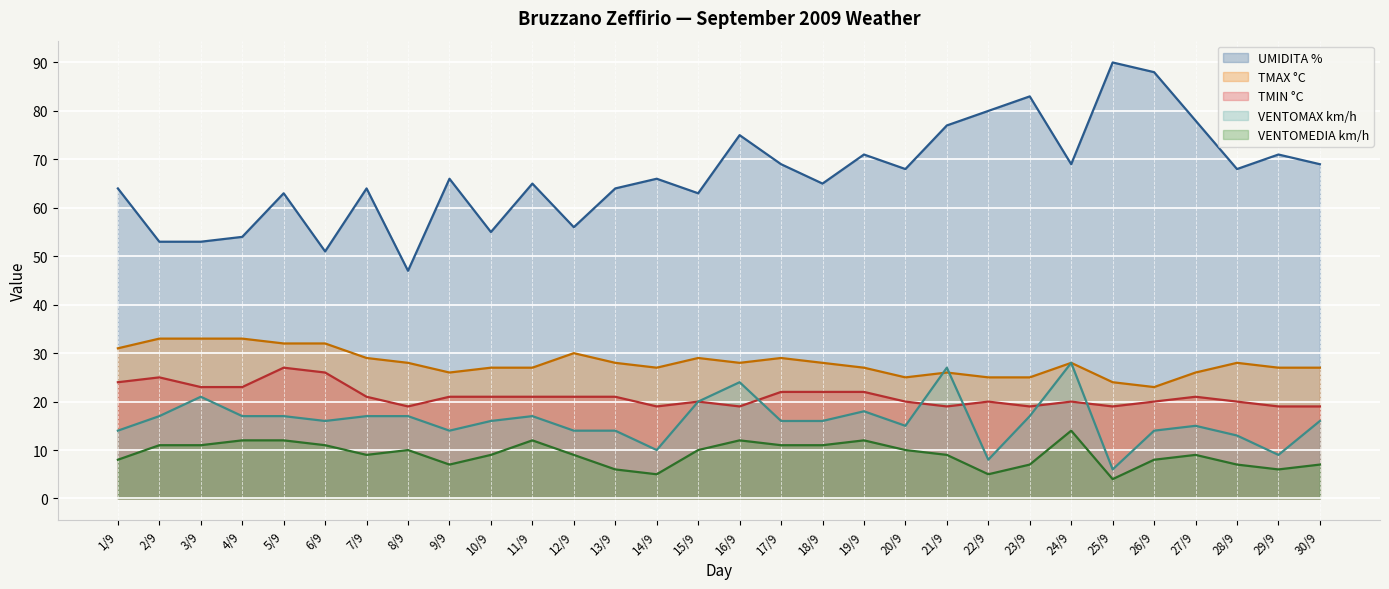

Is it true that TMAX °C equals 42 at 8/9?

False